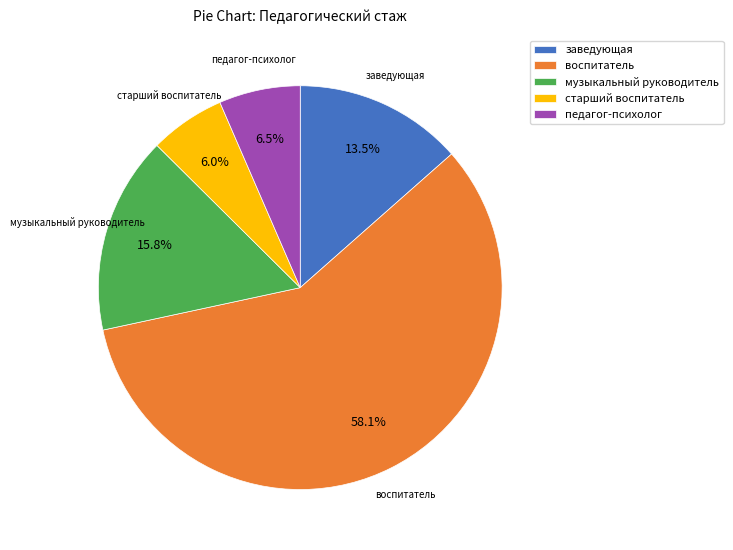

Combined, do старший воспитатель and воспитатель account for over 50%?

Yes